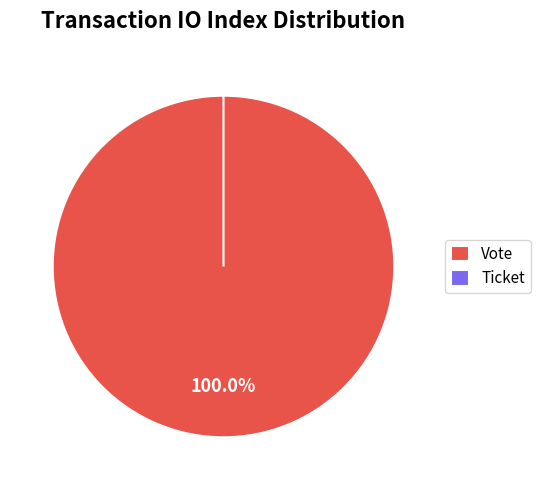

How much of the chart is everything except Ticket?

100.0%